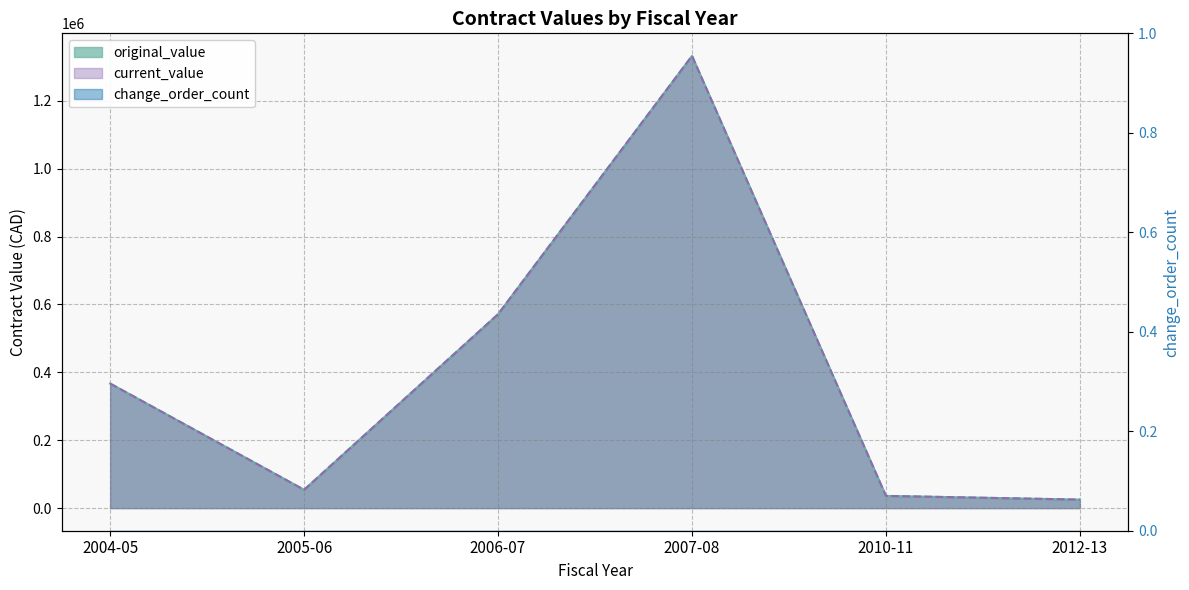

Reading left to right, what are all the values shown in this chart?

original_value: 2004-05=367048.8	2005-06=53983.7	2006-07=571217.0	2007-08=1332226.0	2010-11=36000.0	2012-13=25082.4
current_value: 2004-05=367048.8	2005-06=53983.7	2006-07=571217.0	2007-08=1332226.0	2010-11=36000.0	2012-13=25082.4